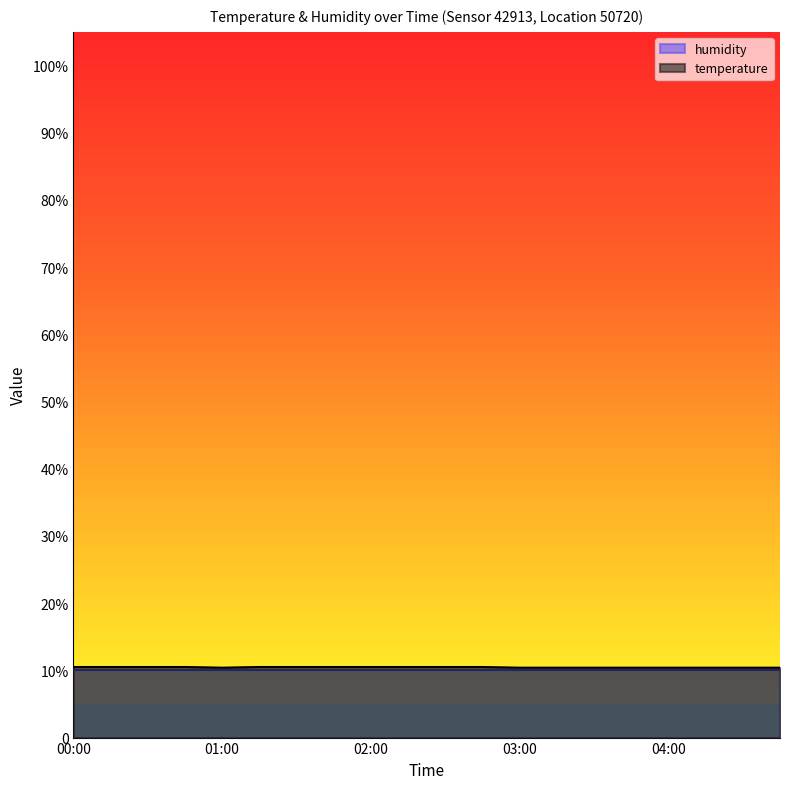

Rank the categories by value from lowest to highest.

01:00, 03:00, 03:15, 03:30, 03:45, 04:00, 04:15, 04:30, 04:45, 00:00, 00:15, 00:30, 00:45, 01:15, 01:30, 01:45, 02:00, 02:15, 02:30, 02:45